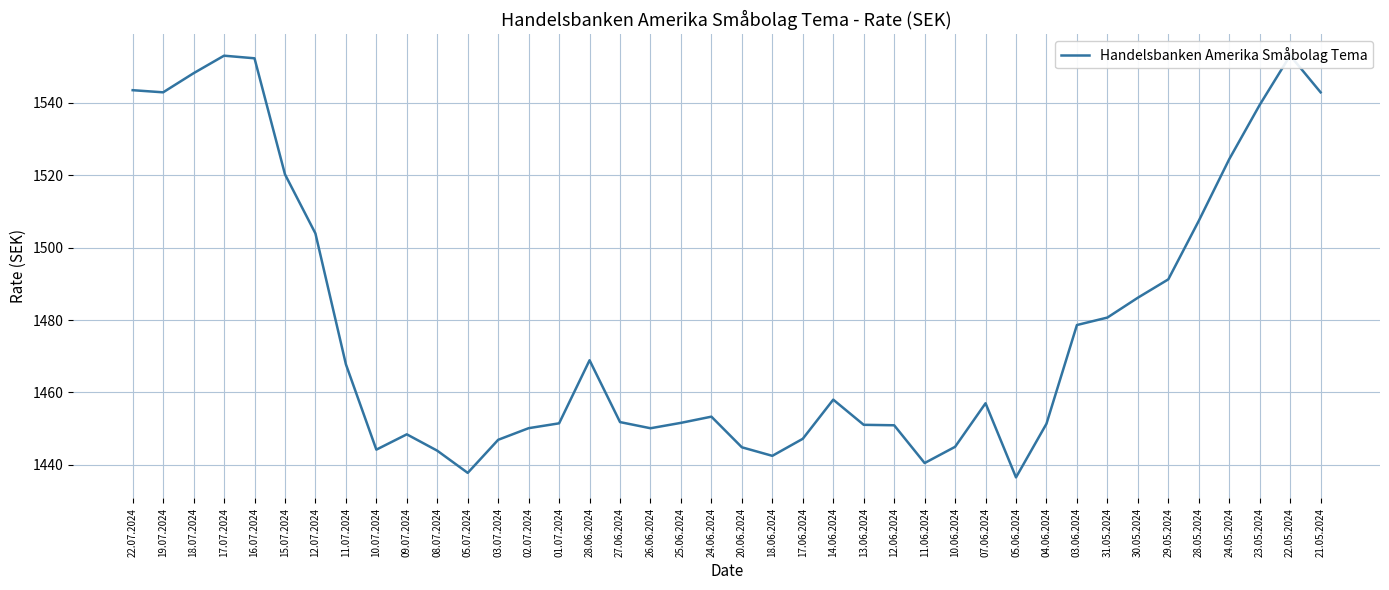

List the labels in order of value, smallest first.

05.06.2024, 05.07.2024, 11.06.2024, 18.06.2024, 08.07.2024, 10.07.2024, 20.06.2024, 10.06.2024, 03.07.2024, 17.06.2024, 09.07.2024, 26.06.2024, 02.07.2024, 12.06.2024, 13.06.2024, 04.06.2024, 01.07.2024, 25.06.2024, 27.06.2024, 24.06.2024, 07.06.2024, 14.06.2024, 11.07.2024, 28.06.2024, 03.06.2024, 31.05.2024, 30.05.2024, 29.05.2024, 12.07.2024, 28.05.2024, 15.07.2024, 24.05.2024, 23.05.2024, 19.07.2024, 21.05.2024, 22.07.2024, 18.07.2024, 16.07.2024, 17.07.2024, 22.05.2024